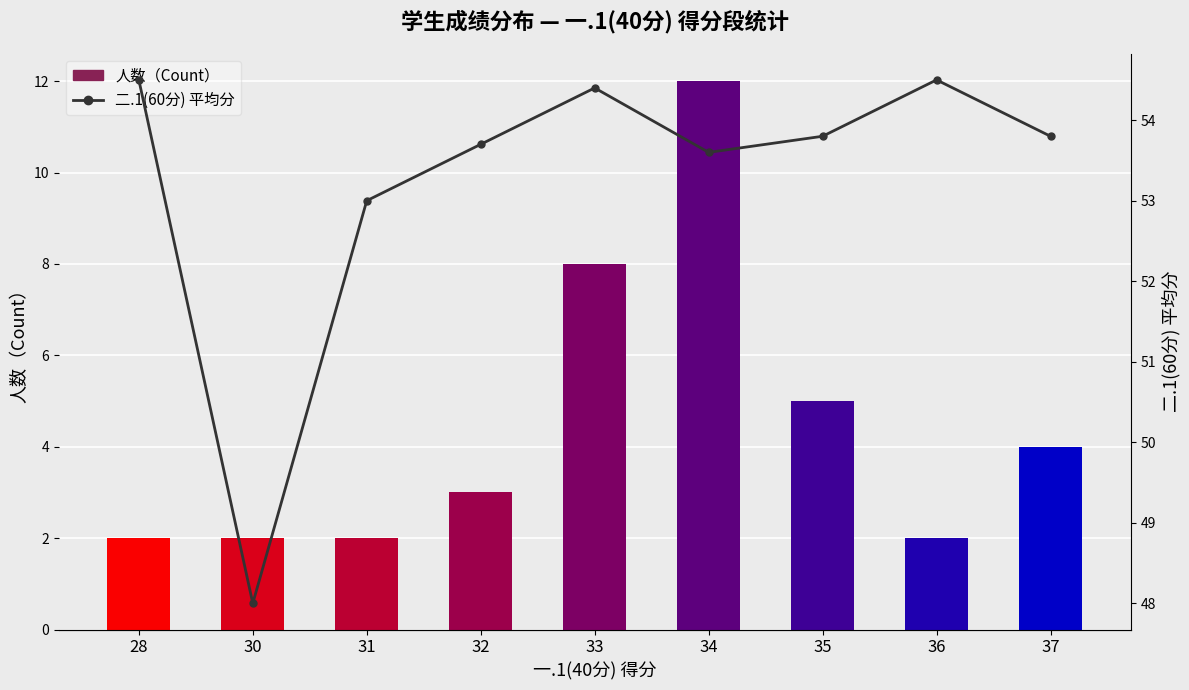

The value of 二.1(60分) 平均分 at 35 is 53.8. True or false?

True